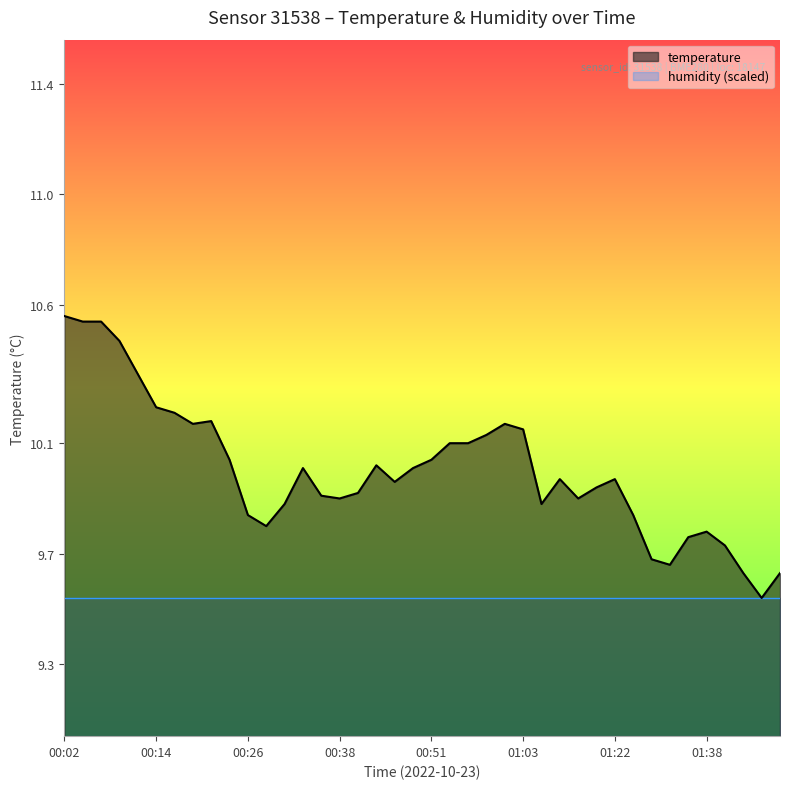

Reading right to left, list all the values displayed in this chart.

9.6	9.5	9.6	9.7	9.8	9.8	9.7	9.7	9.8	10.0	9.9	9.9	10.0	9.9	10.2	10.2	10.1	10.1	10.1	10.0	10.0	10.0	10.0	9.9	9.9	9.9	10.0	9.9	9.8	9.8	10.0	10.2	10.2	10.2	10.2	10.3	10.5	10.5	10.5	10.6